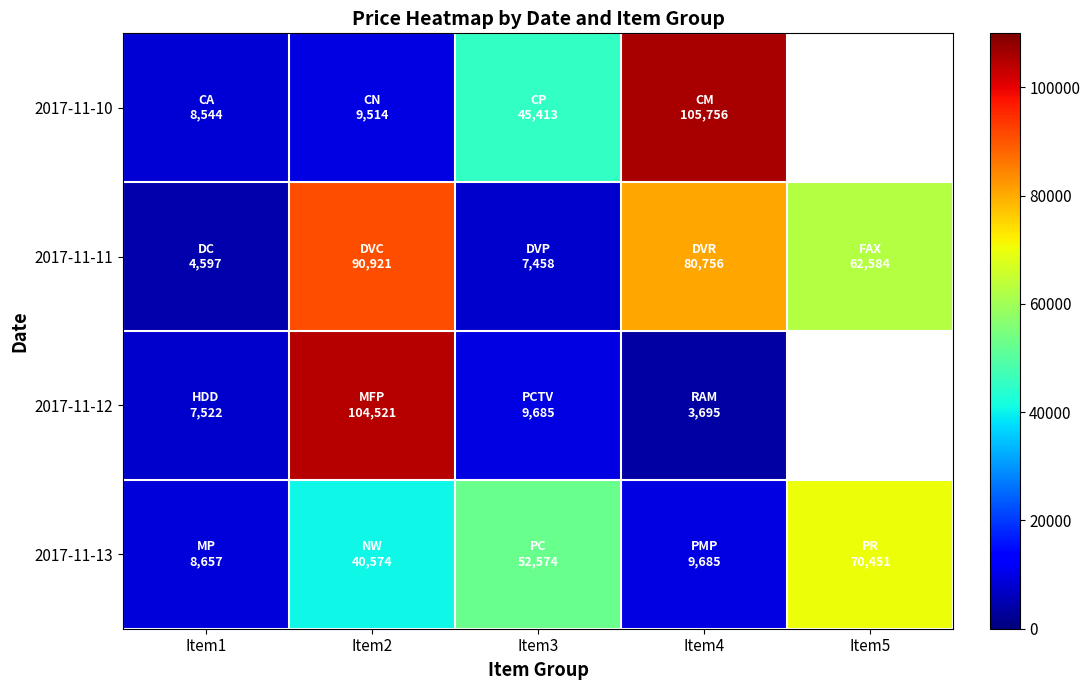

At which category is the sum across all series the highest?

Item2